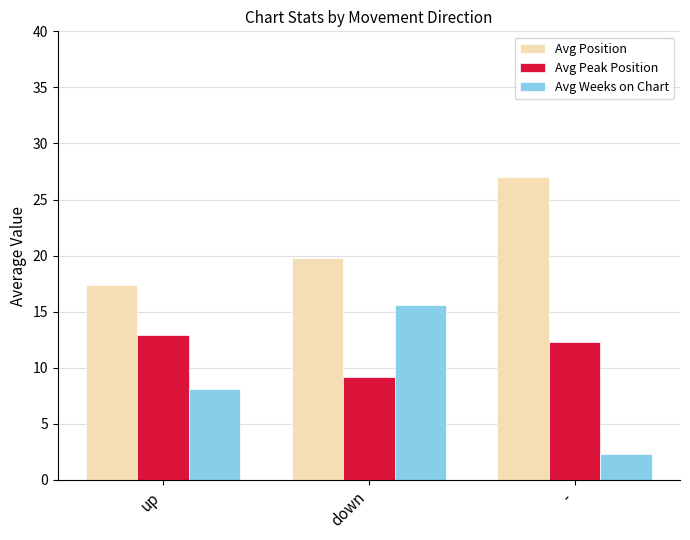

Which series changed the most between down and -?

Avg Weeks on Chart